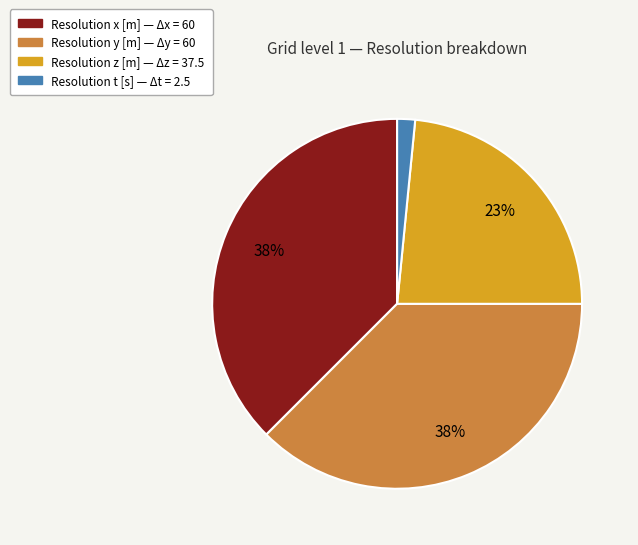

Which has a higher value, Resolution z [m] or Resolution y [m]?

Resolution y [m]